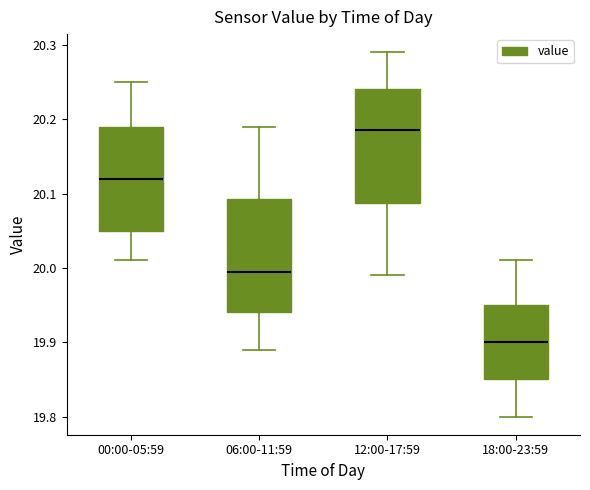

Reading left to right, transcribe this box plot: for each box, give where its median line is, the range the box spans, and where its two whiskers end, as read against the y-axis. The values are not printed on the chart, so give them approximately, as read against the axis.

00:00-05:59: median 20.12, box 20.05 to 20.19, whiskers 20.01 to 20.25
06:00-11:59: median 20.00, box 19.94 to 20.09, whiskers 19.89 to 20.19
12:00-17:59: median 20.19, box 20.09 to 20.24, whiskers 19.99 to 20.29
18:00-23:59: median 19.90, box 19.85 to 19.95, whiskers 19.80 to 20.01